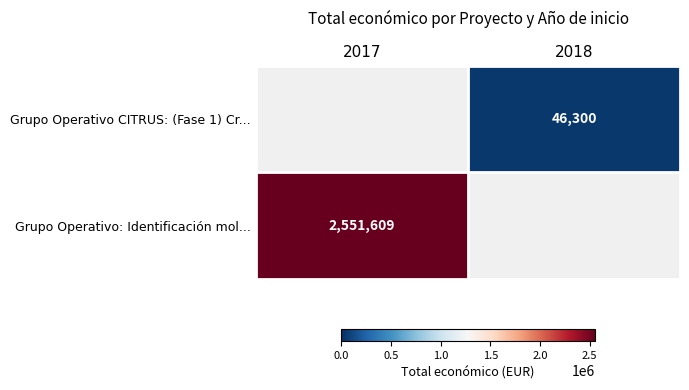

The Grupo Operativo: Identificación mol... series shows 2551609 at 2017. True or false?

True